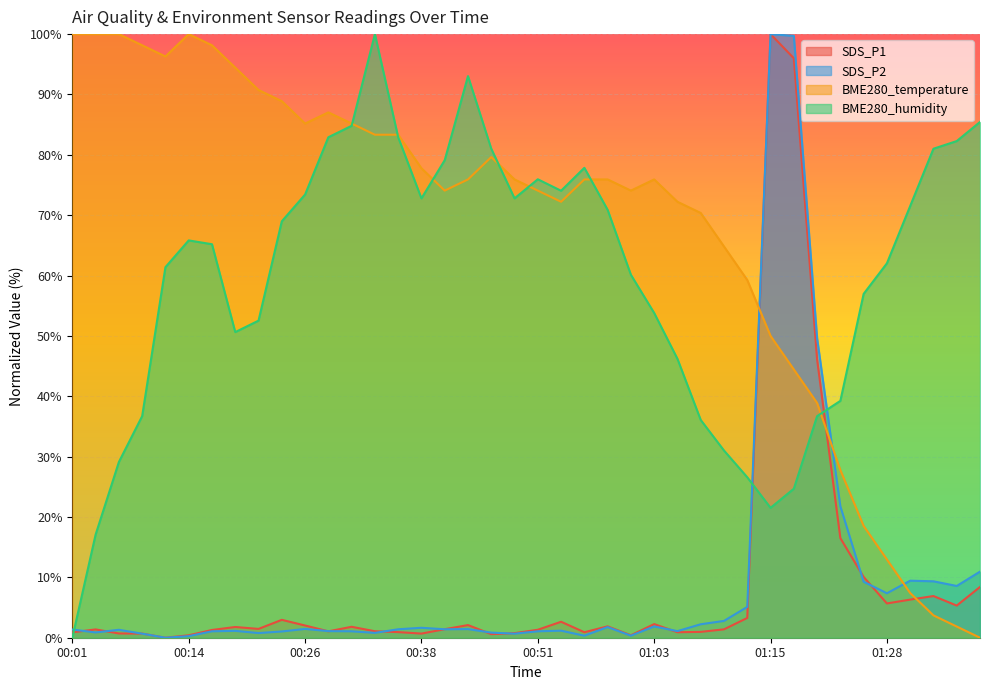

What value does the BME280_humidity series have at 01:36?

82.3